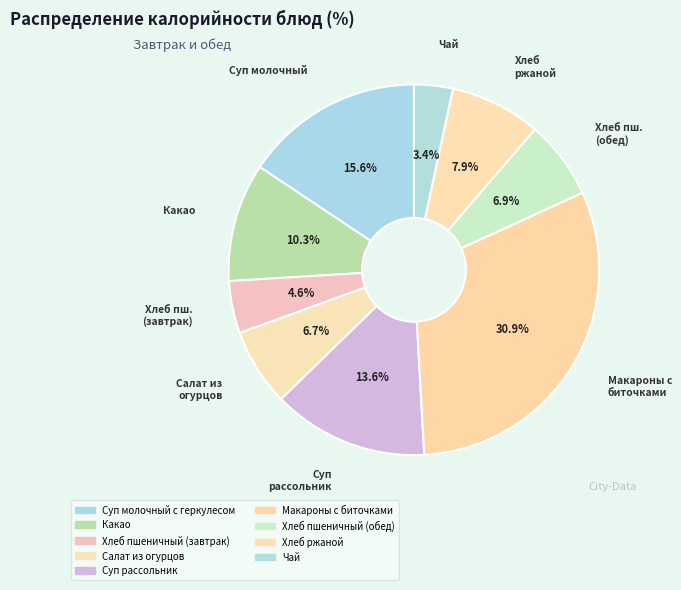

What is the ratio of the value at Хлеб ржаной to the value at Какао?

0.8